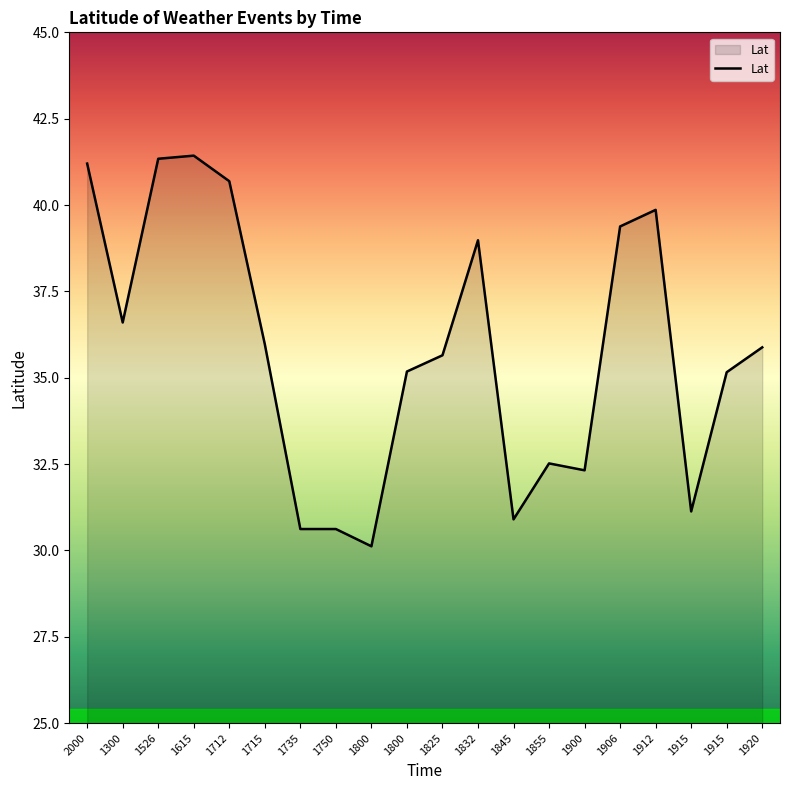

Where is the data nearest to the value 35?

1915